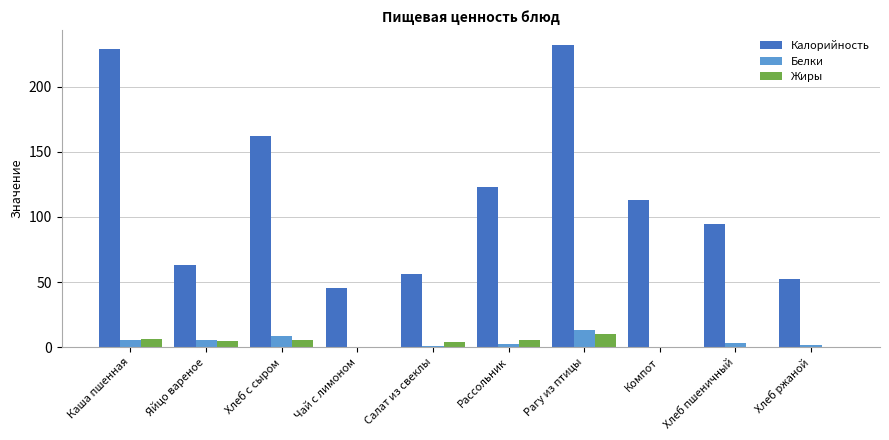

What is the total value across all series at Хлеб с сыром?

175.6